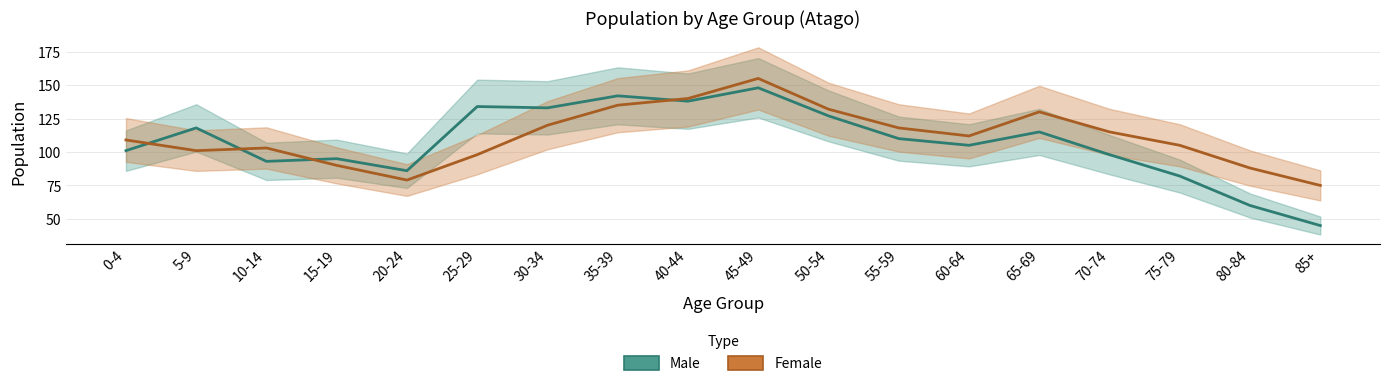

True or false: Female has more than 1 interior local peaks.

True